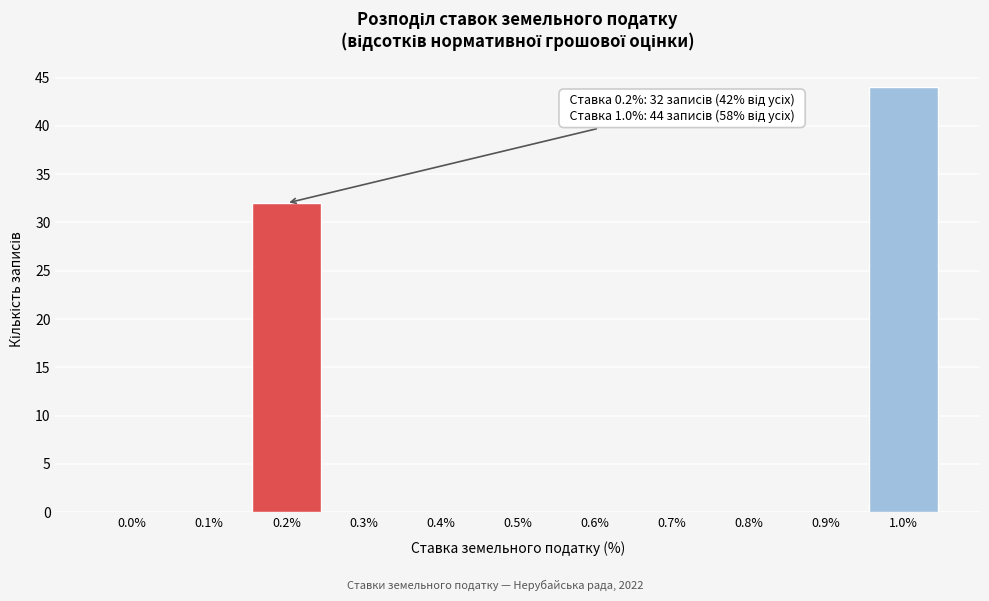

Reading right to left, list all the values displayed in this chart.

1.0%=44	0.9%=0	0.8%=0	0.7%=0	0.6%=0	0.5%=0	0.4%=0	0.3%=0	0.2%=32	0.1%=0	0.0%=0